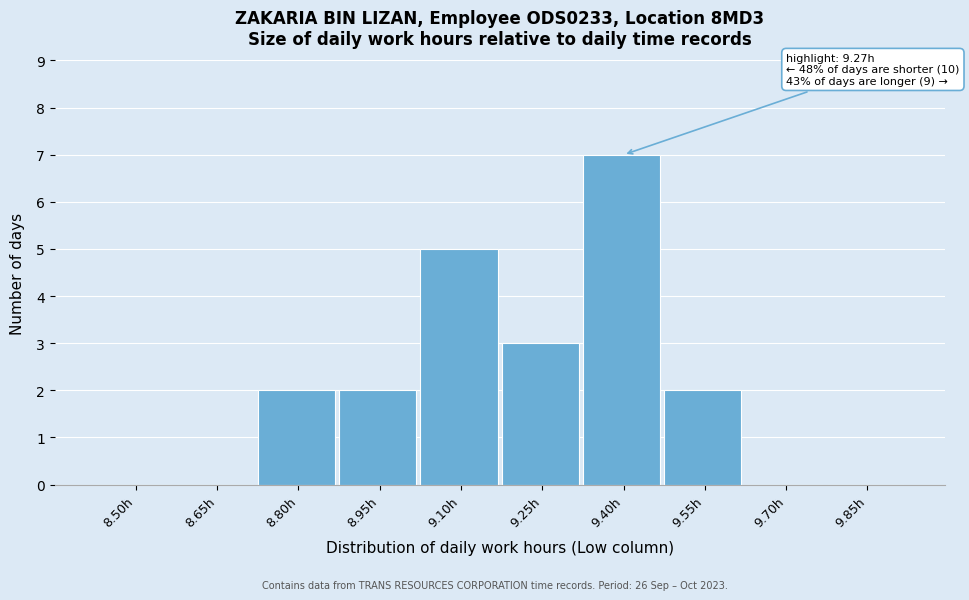

Reading left to right, transcribe all the data shown in this chart.

8.50h=0	8.65h=0	8.80h=2	8.95h=2	9.10h=5	9.25h=3	9.40h=7	9.55h=2	9.70h=0	9.85h=0